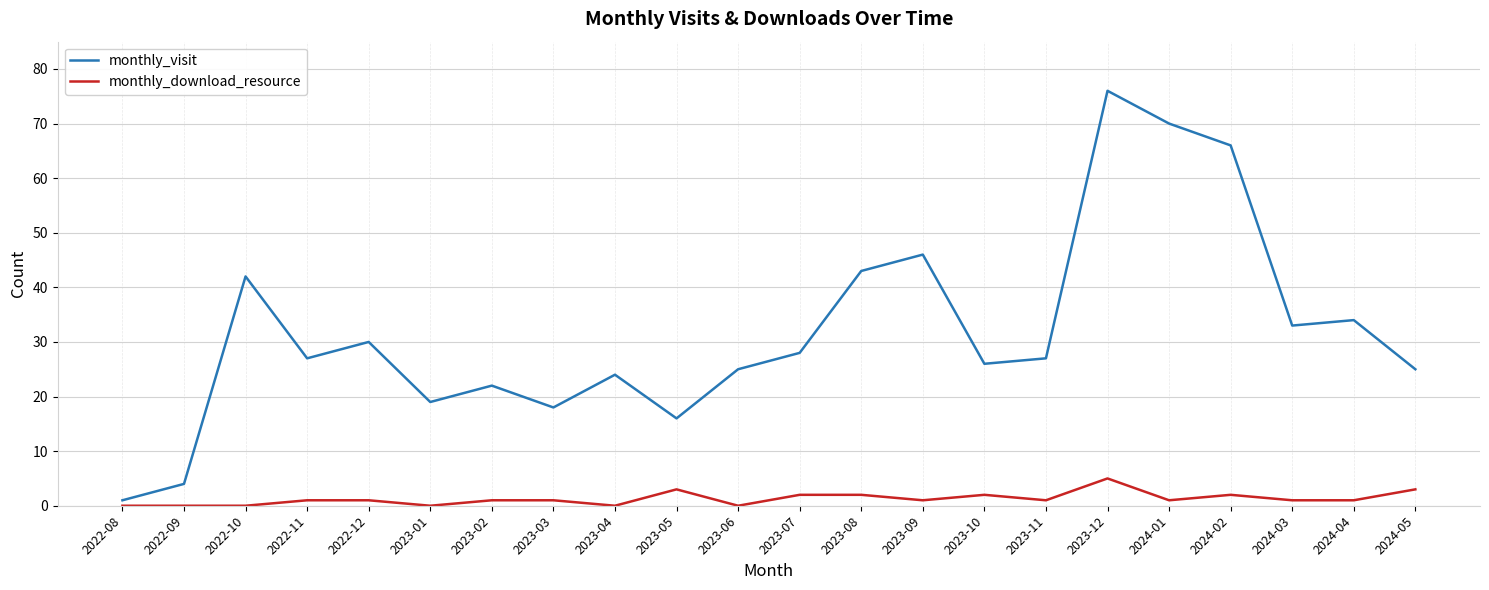

At which category is the sum across all series the highest?

2023-12